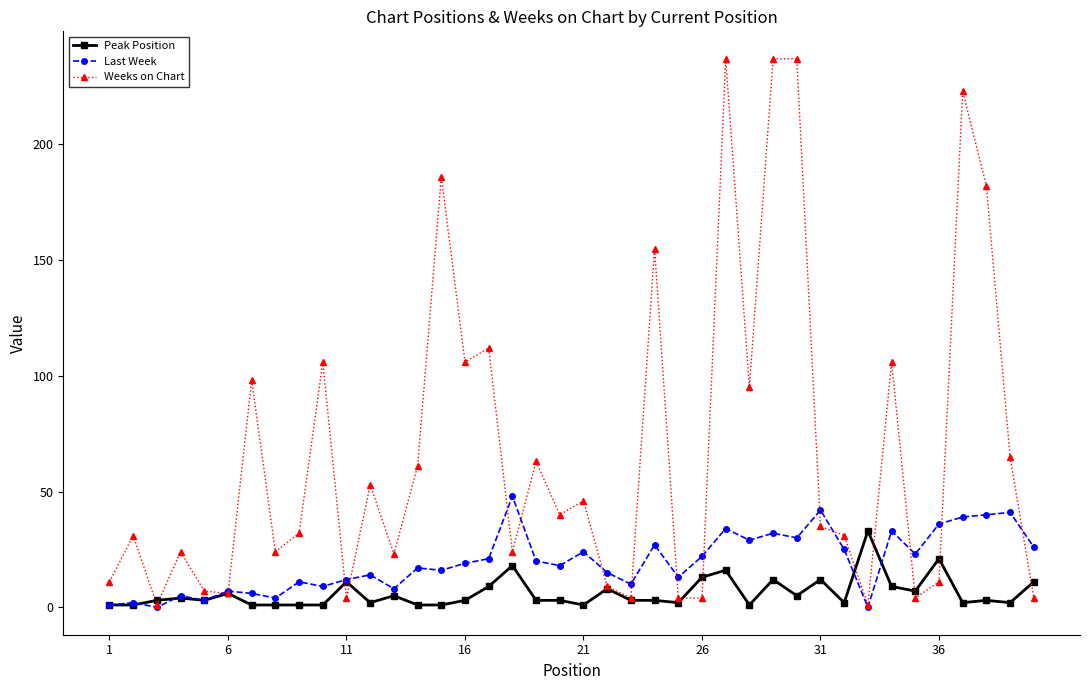

Which series has the largest range (max minus min)?

Weeks on Chart